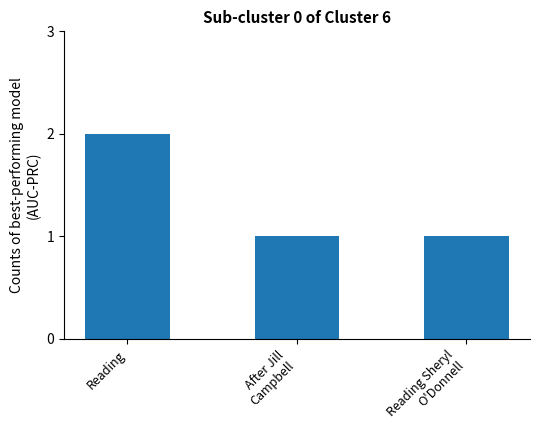

The chart shows a value of 1 at Reading Sheryl
O'Donnell. True or false?

True